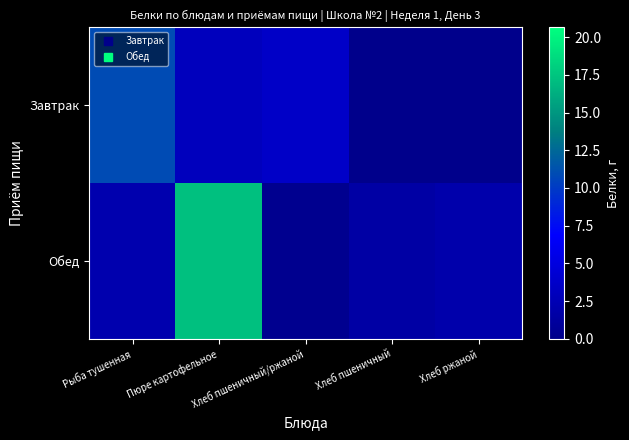

How many categories are shown in the chart?

5